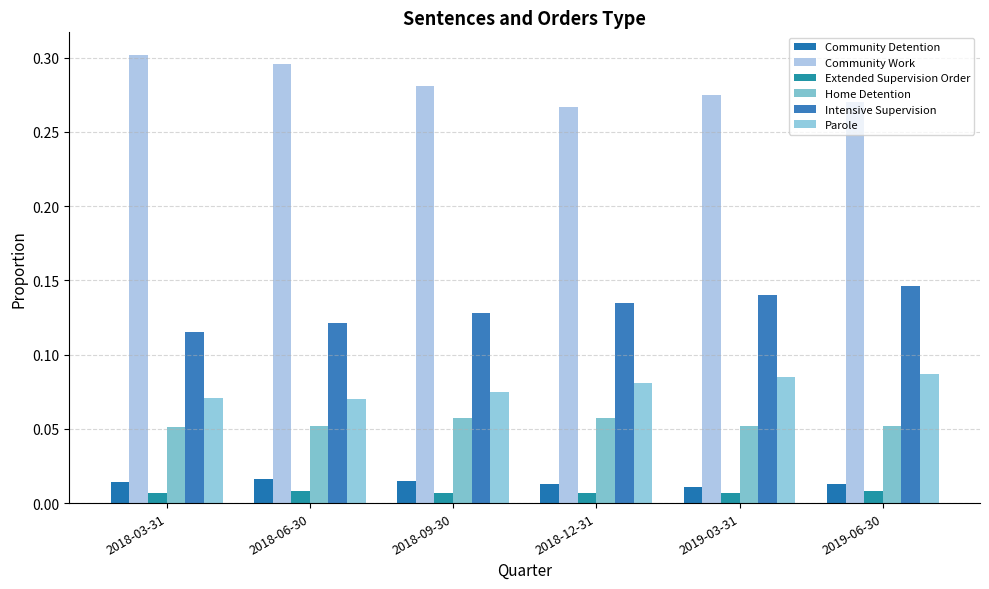

Which series has the widest spread of values?

Community Work